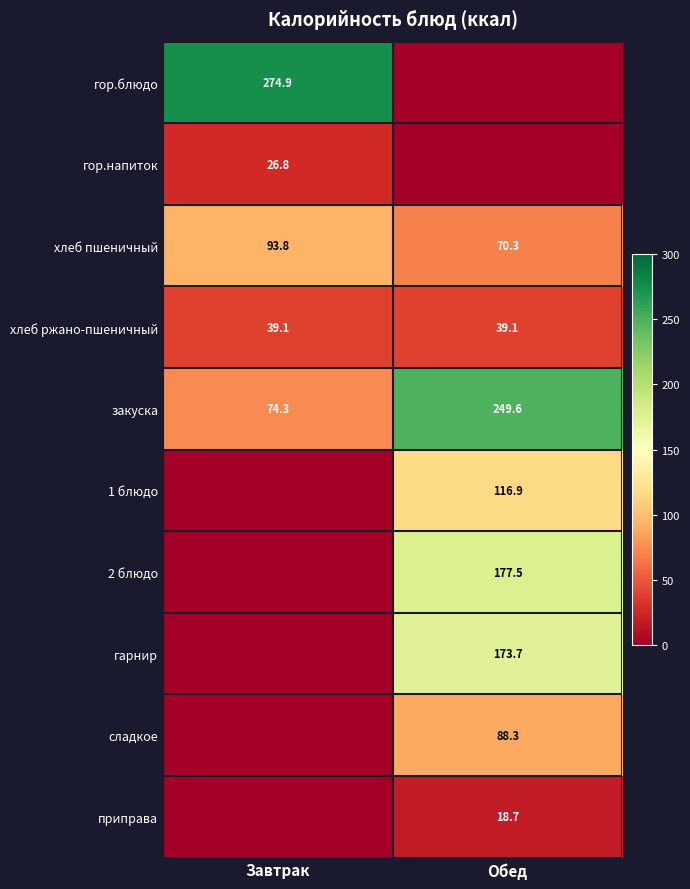

True or false: сладкое has a value of 119.4 at Обед.

False